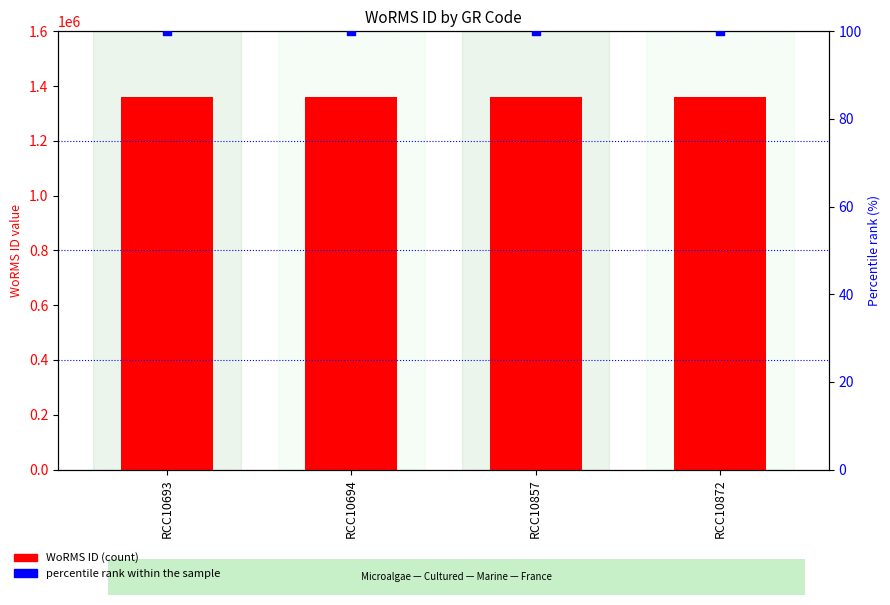

At how many categories does at least one series exceed 381195?

4